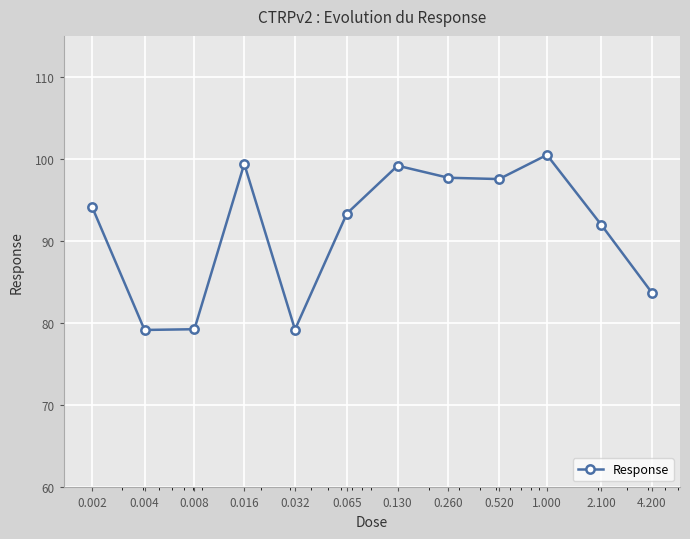

What is the value of the 7th point from the left?

99.2